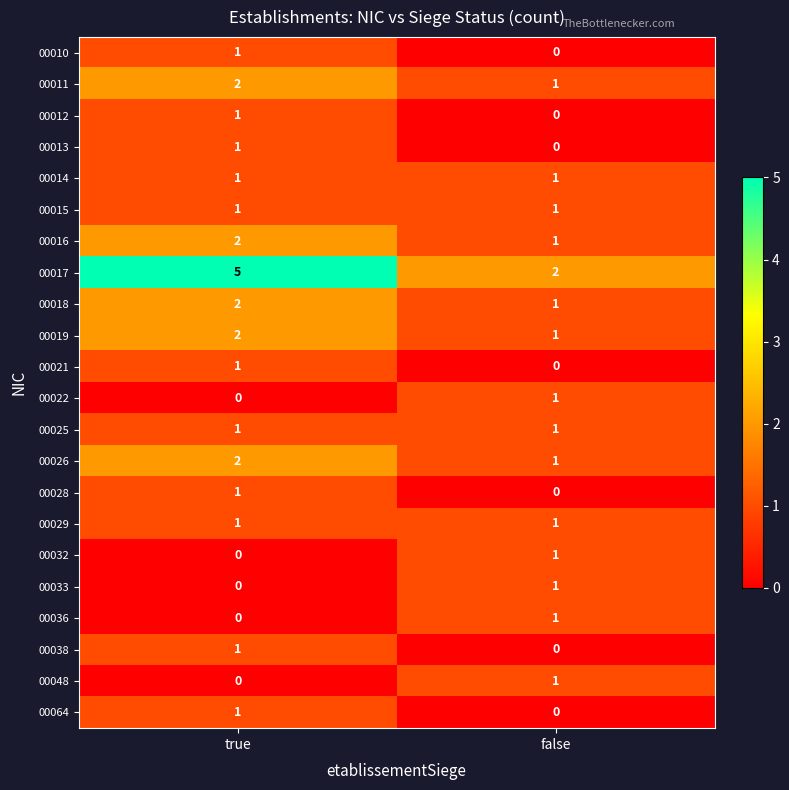

Is it true that 00014 equals 1 at false?

True